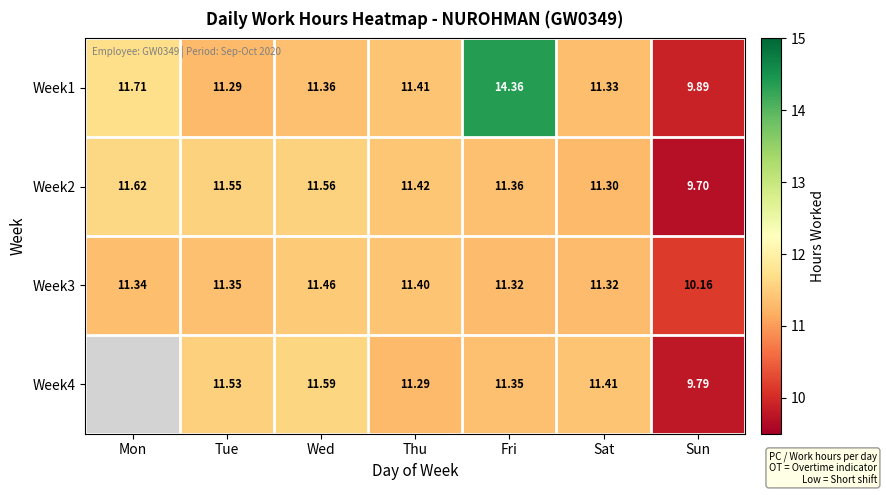

Where is Week2 nearest to the value 10?

Sun